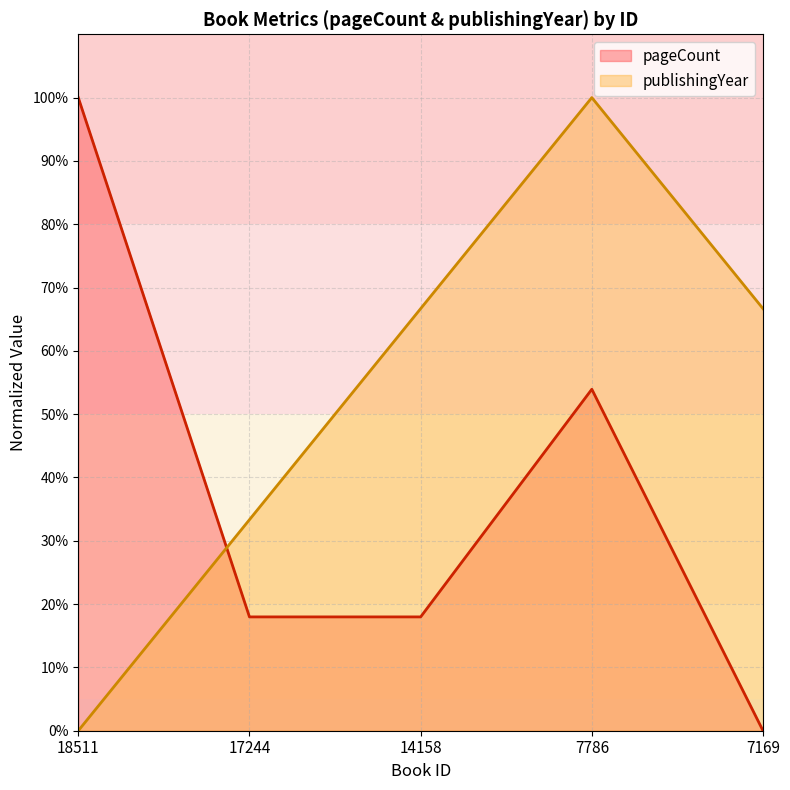

Is the value of publishingYear at 7169 greater than the value of pageCount at 14158?

Yes